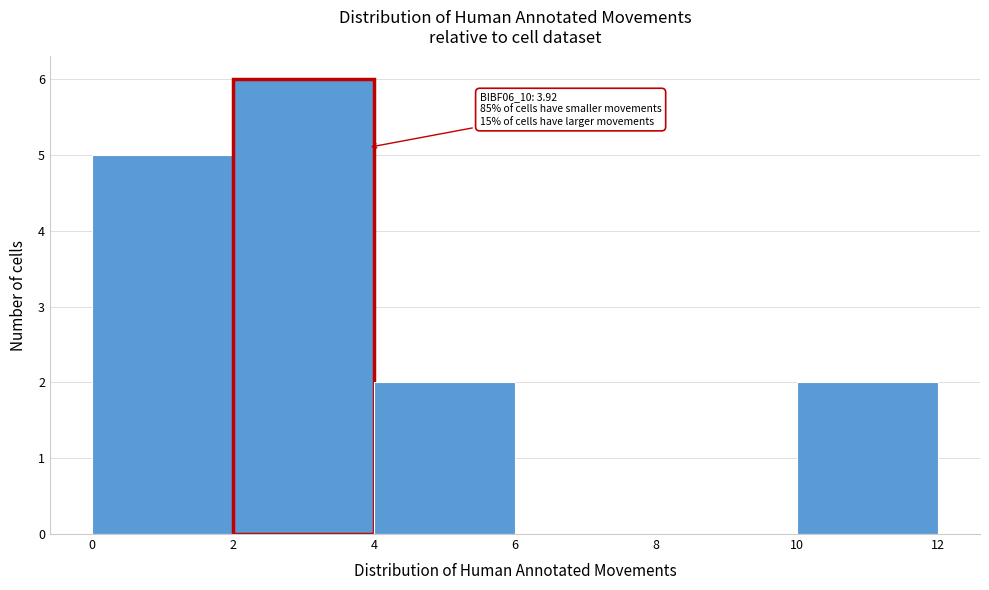

Which range on the x-axis has the tallest bar?

2 to 4